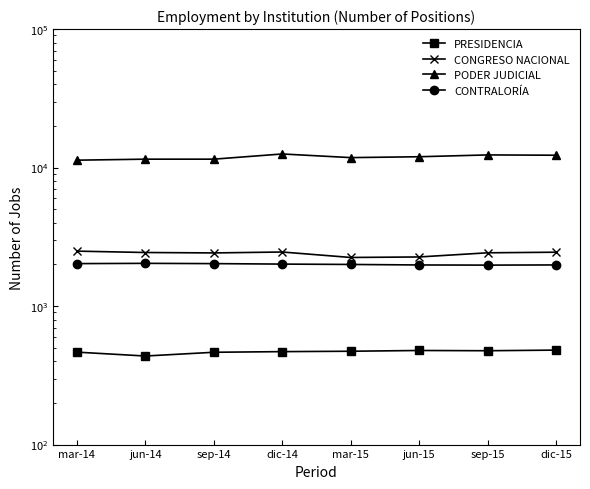

At which label does PODER JUDICIAL reach its minimum?

mar-14